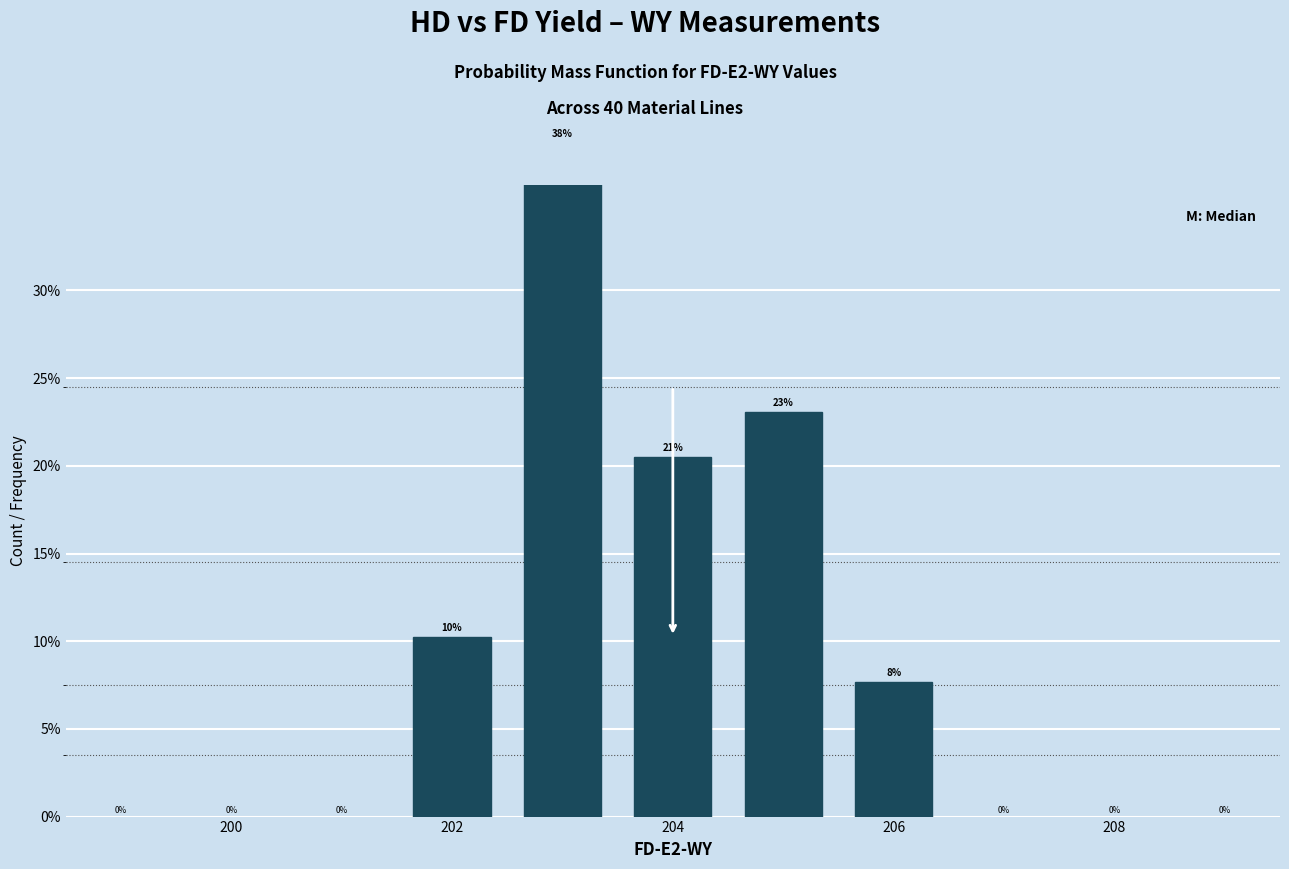

How many values are between 0 and 1?

5